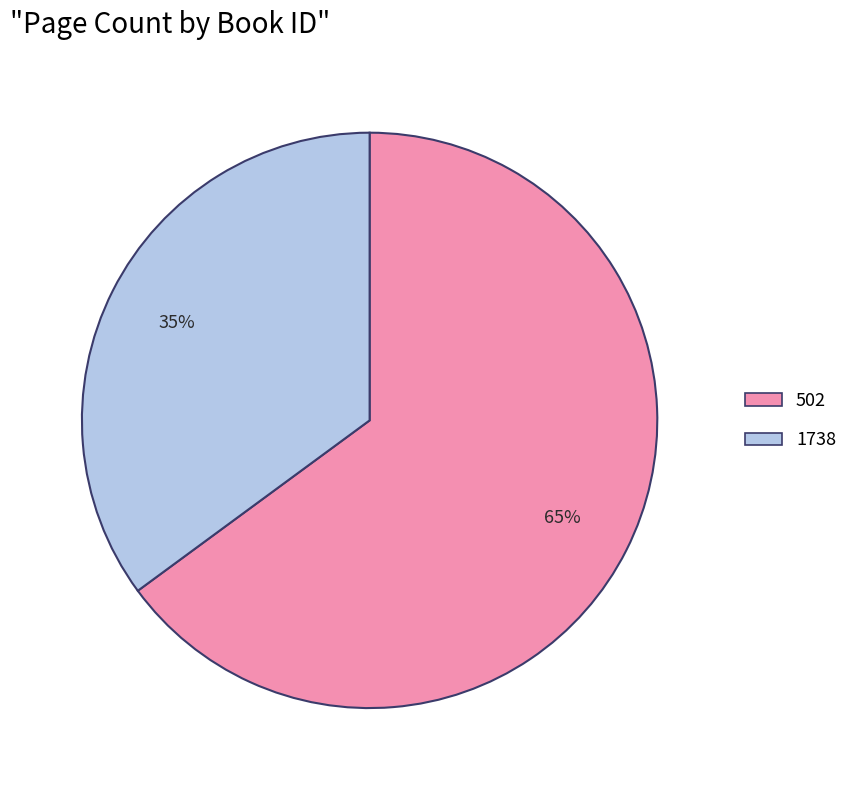

Which category has the biggest portion of the pie?

502